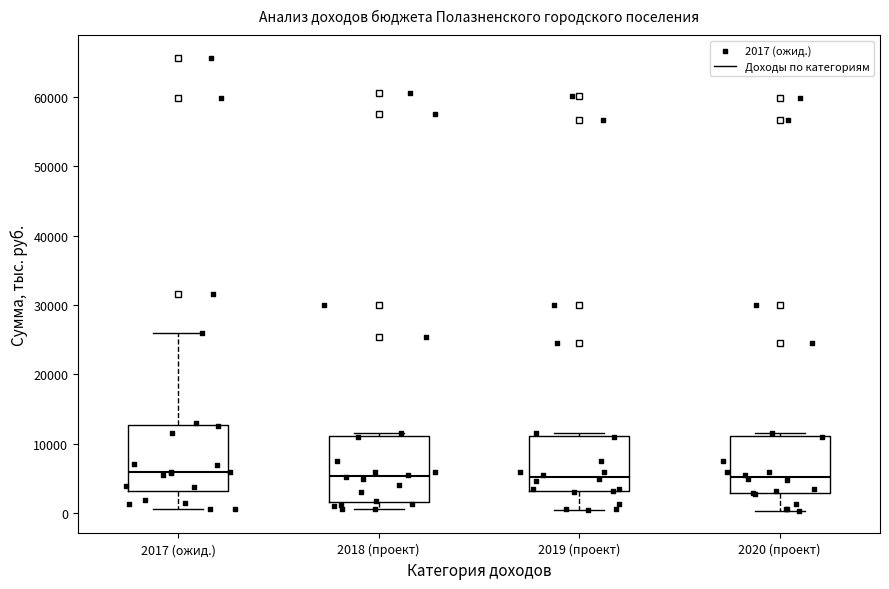

Where is the upper edge of the box for 2018 (проект) on the y-axis? The values are not printed on the chart, so give them approximately, as read against the axis.

11000